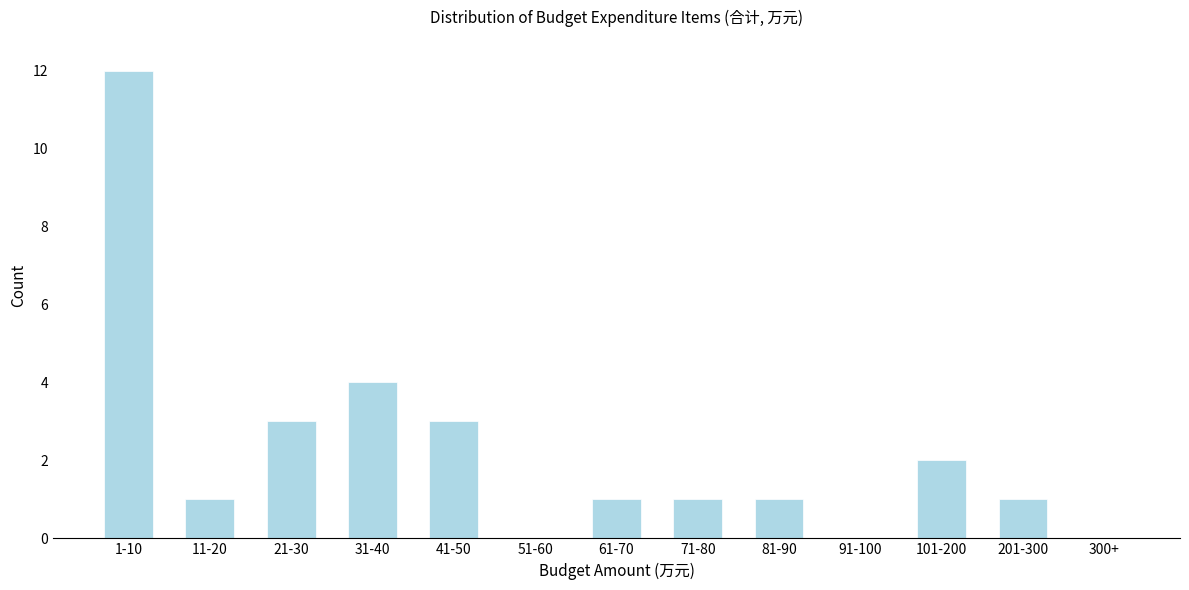

Reading left to right, extract all data points from this chart.

1-10=12	11-20=1	21-30=3	31-40=4	41-50=3	51-60=0	61-70=1	71-80=1	81-90=1	91-100=0	101-200=2	201-300=1	300+=0